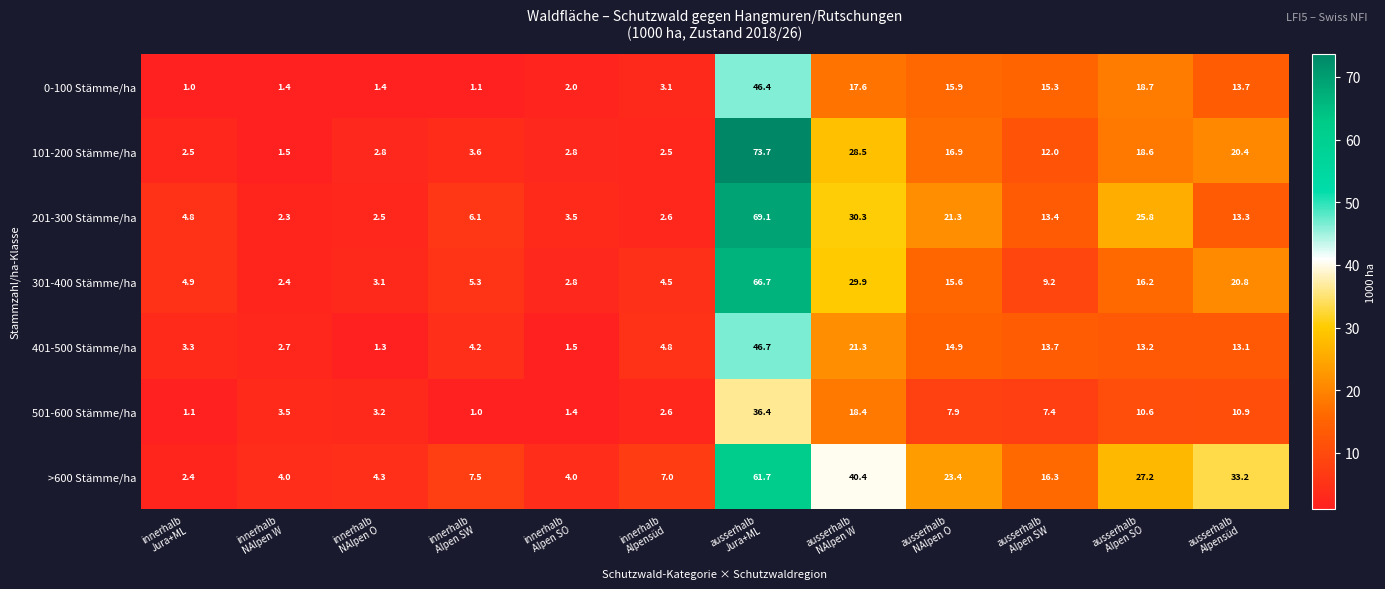

How many data points does each series have?

12